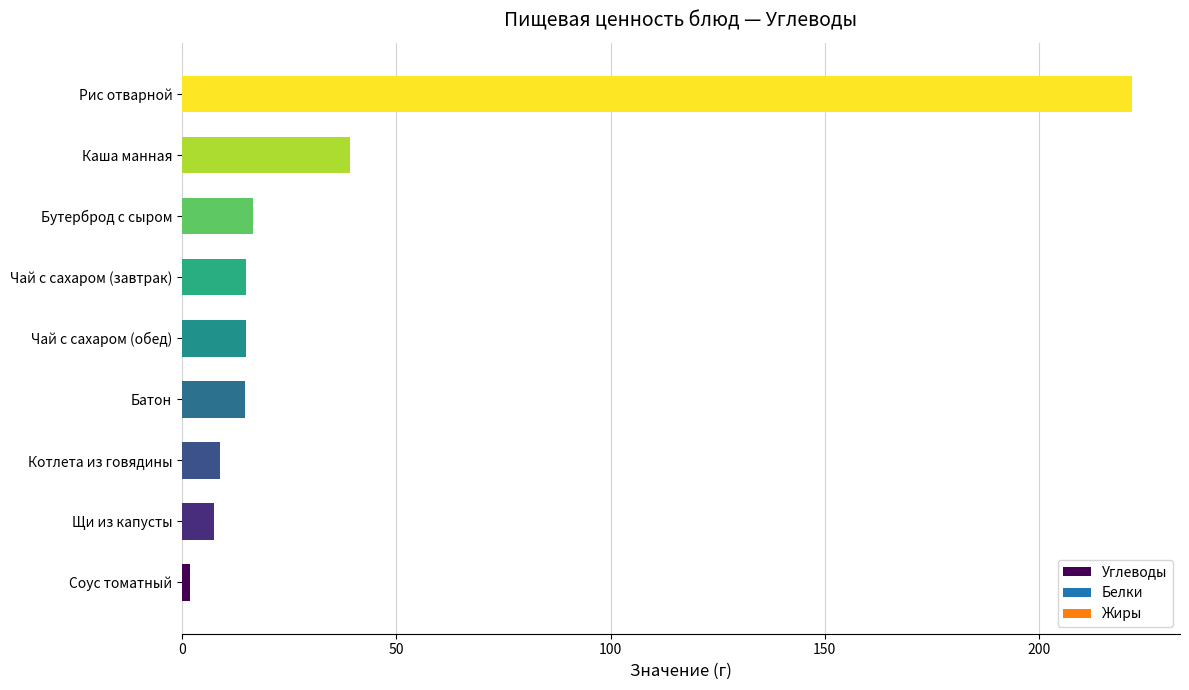

What is the change in value from Котлета из говядины to Бутерброд с сыром?

+7.8